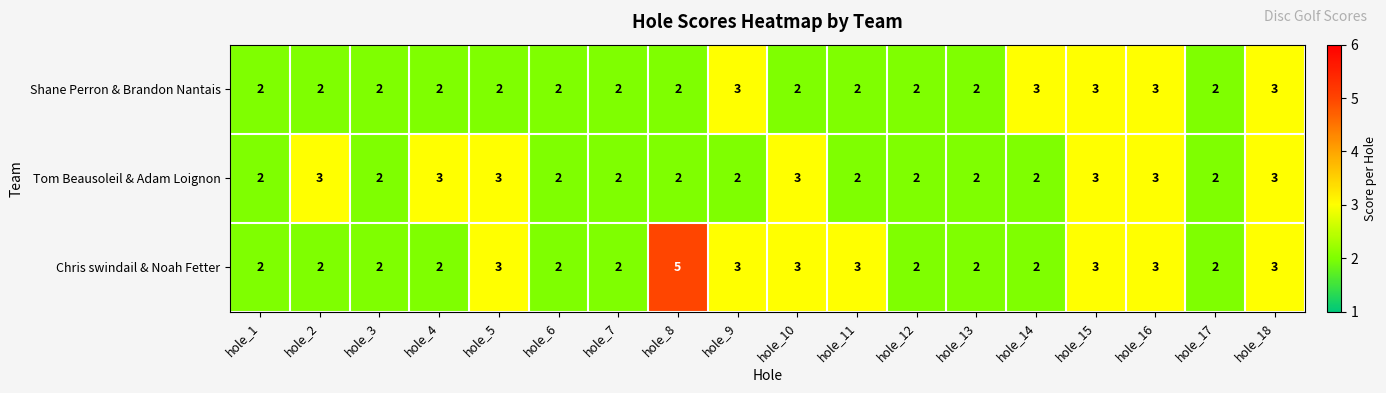

Is it true that Shane Perron & Brandon Nantais equals 1 at hole_11?

False